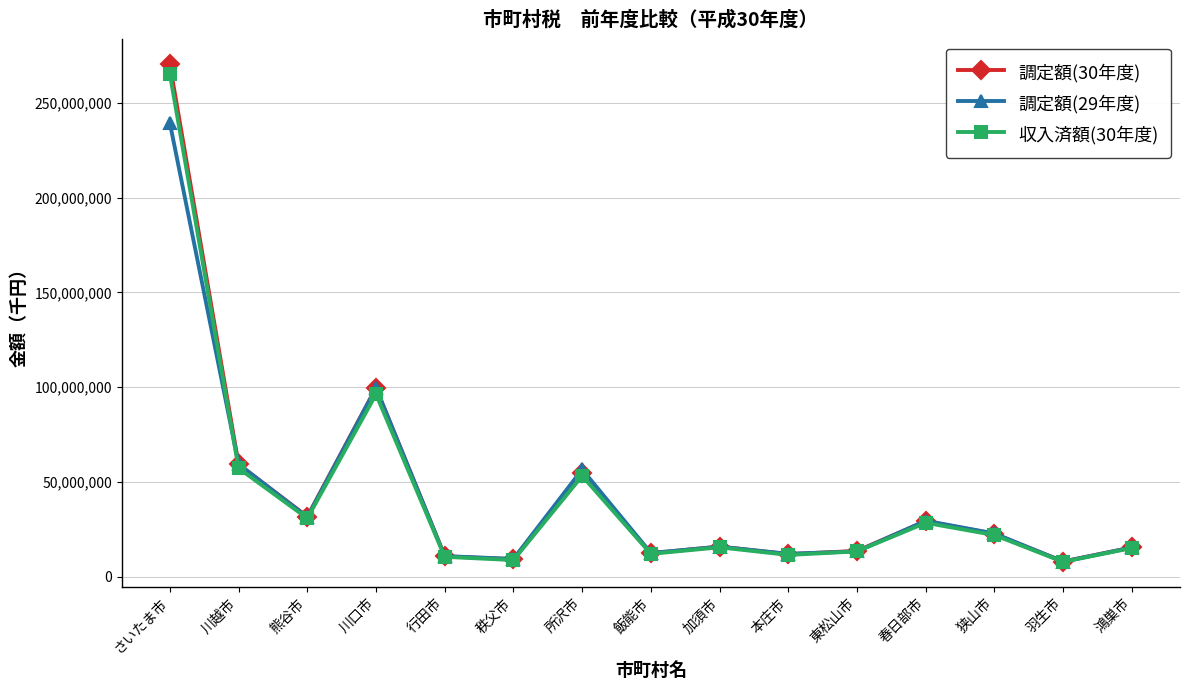

Does the chart display data point markers on the line(s)?

Yes